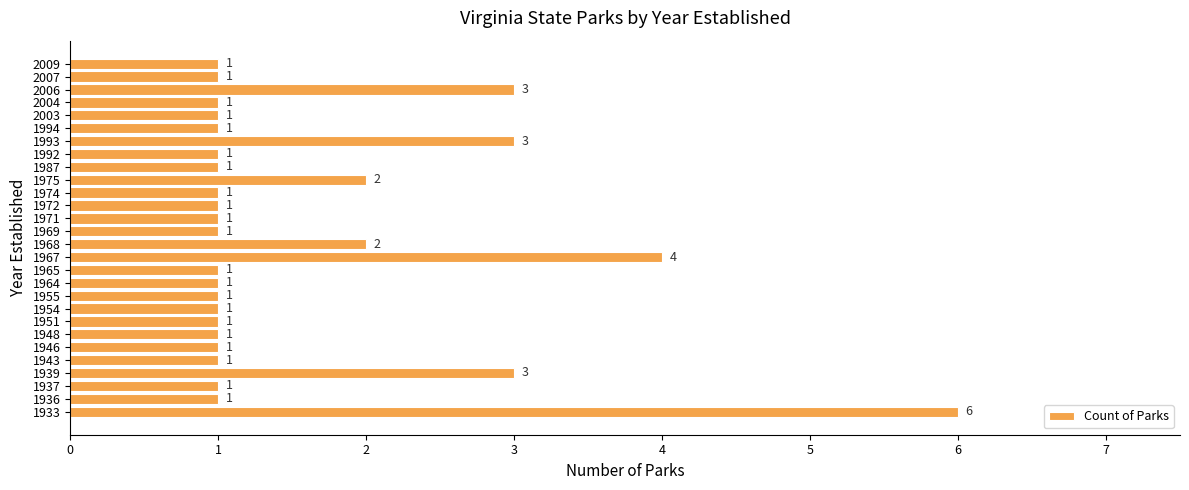

Is it true that the value at 1968 is 2?

True